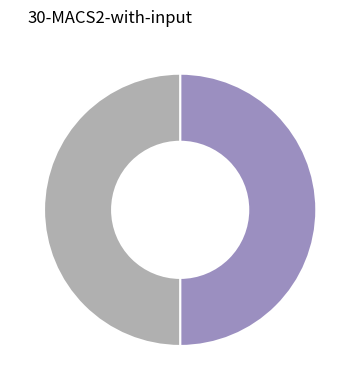

Which category has the biggest portion of the pie?

SCHOOL